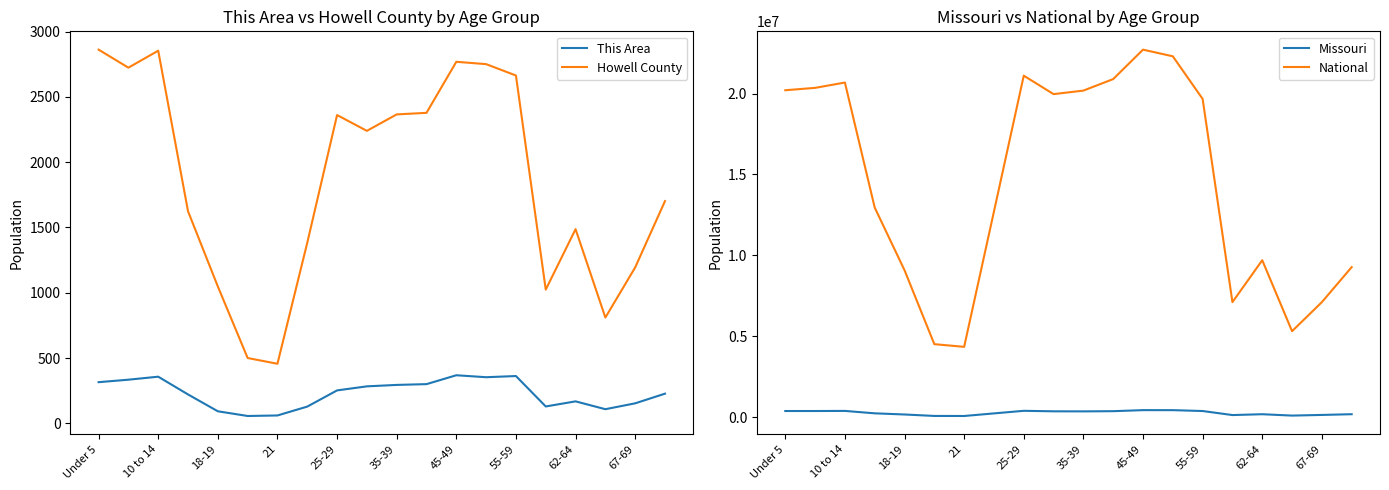

Reading left to right, list all the values displayed in this chart.

This Area: 315	334	357	221	92	56	60	128	252	283	294	300	368	353	362	129	168	108	153	227
Howell County: 2862	2724	2854	1624	1048	500	456	1383	2361	2240	2366	2378	2769	2751	2664	1024	1487	810	1194	1702
Missouri: 390237	390463	396925	247811	175975	86528	83511	243250	403239	372228	368070	380546	444766	443806	389985	140830	192463	108394	148659	193437
National: 20201362	20348657	20677194	12954254	9086089	4519129	4354294	12712576	21101849	19962099	20179642	20890964	22708591	22298125	19664805	7113727	9704197	5319902	7115361	9278166